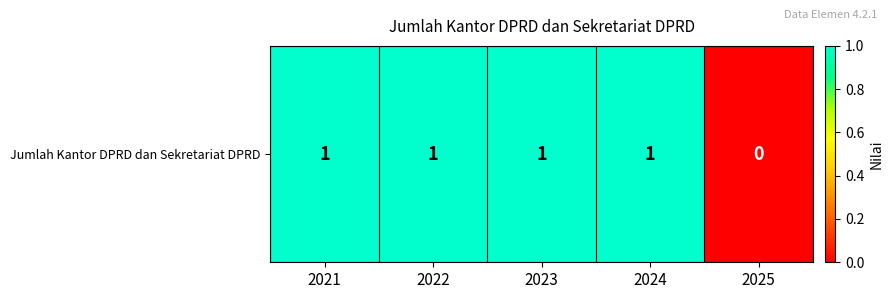

Reading left to right, extract all data points from this chart.

1	1	1	1	0